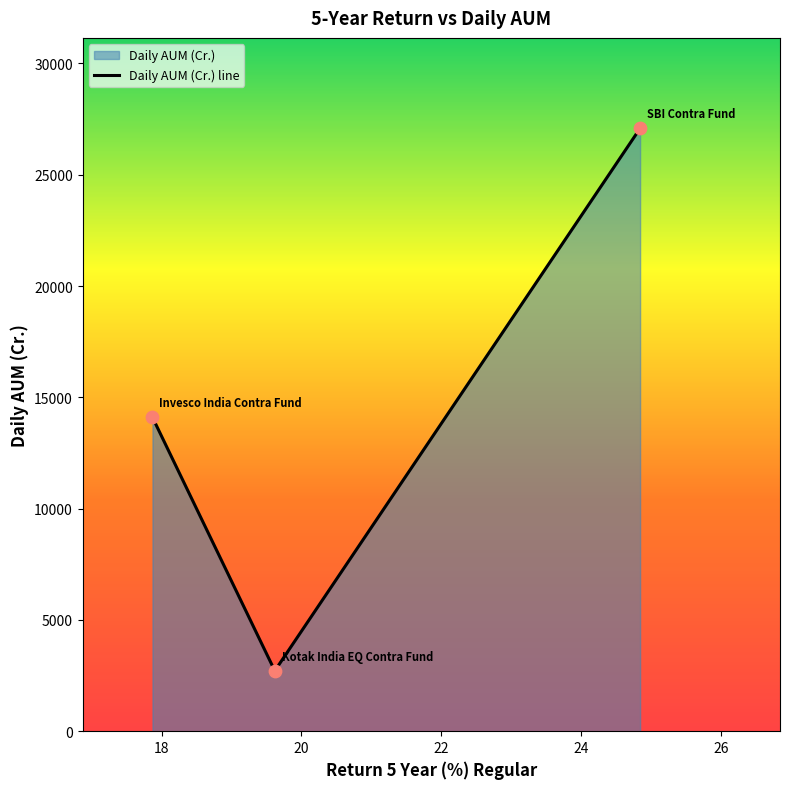

What is the ratio of the value at 17.870777 to the value at 19.619164?

5.2